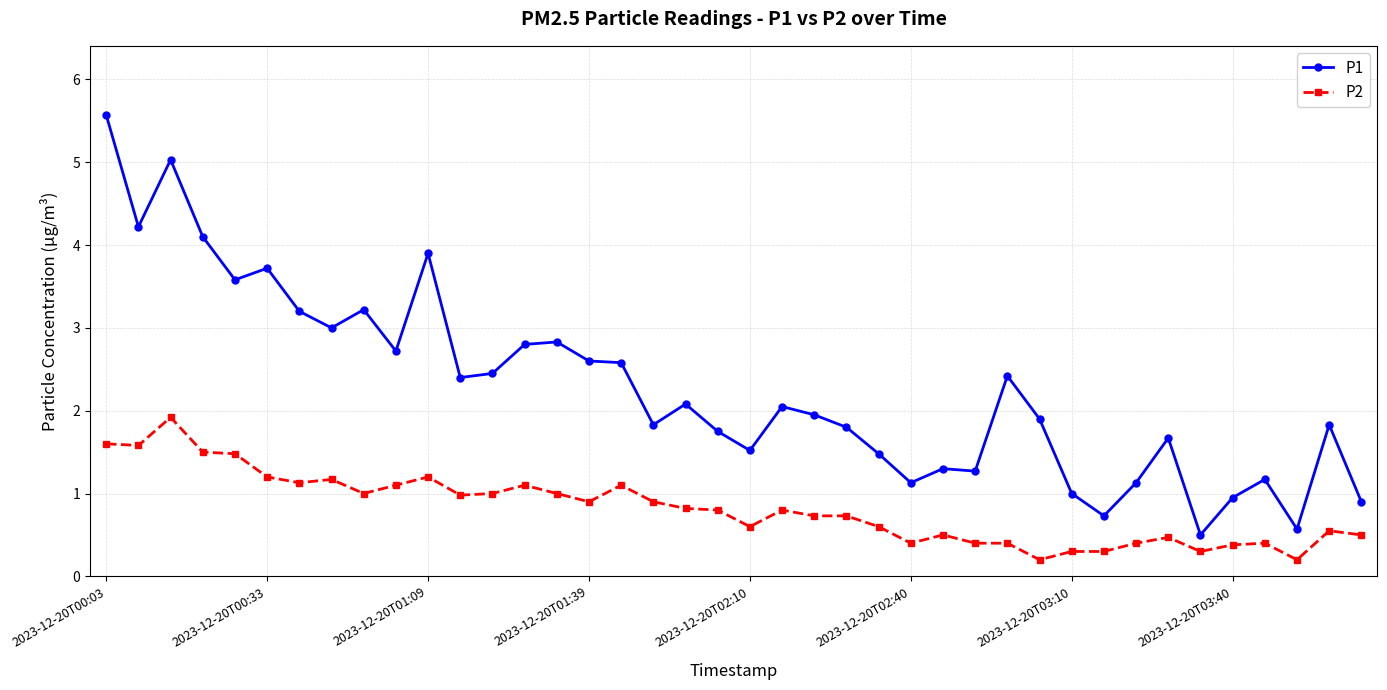

What is the value of the P1 point at the 39th from the left?

1.8